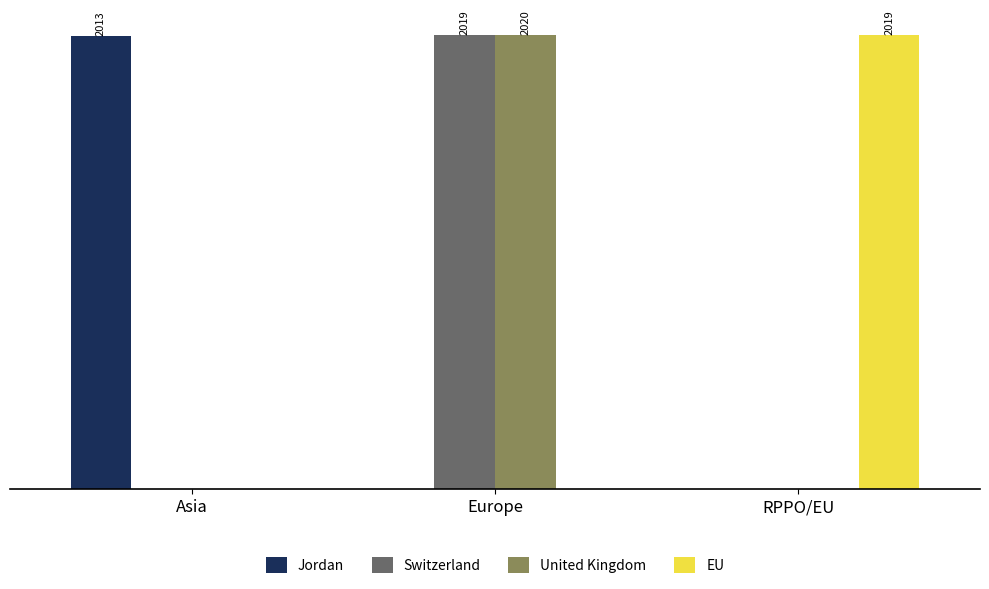

Which series has the largest total across all categories?

United Kingdom